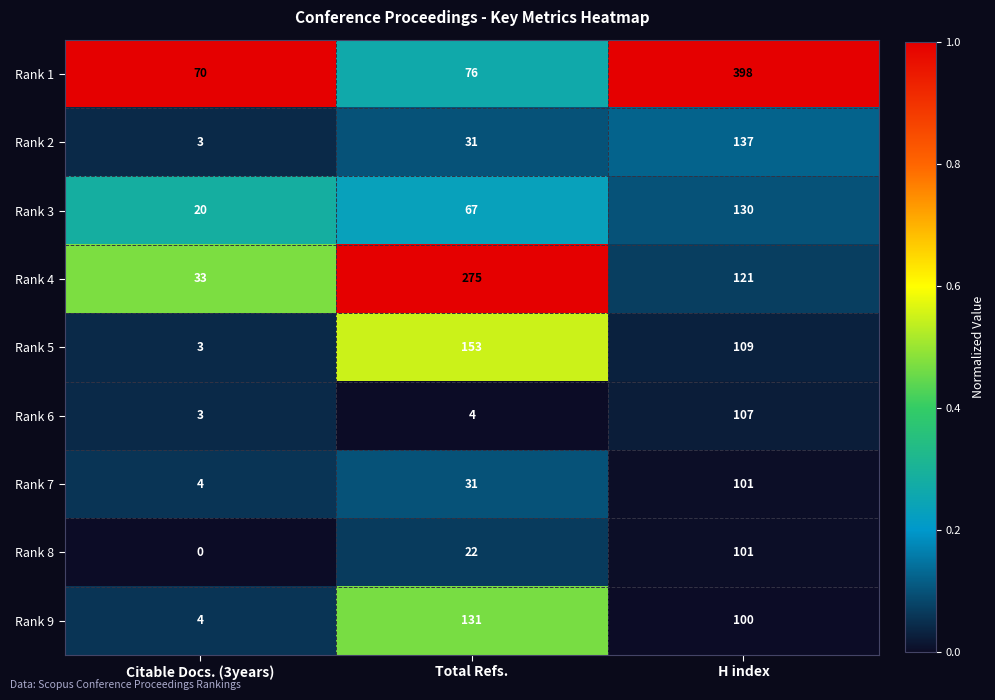

The value of Rank 9 at Total Refs. is 131. True or false?

True